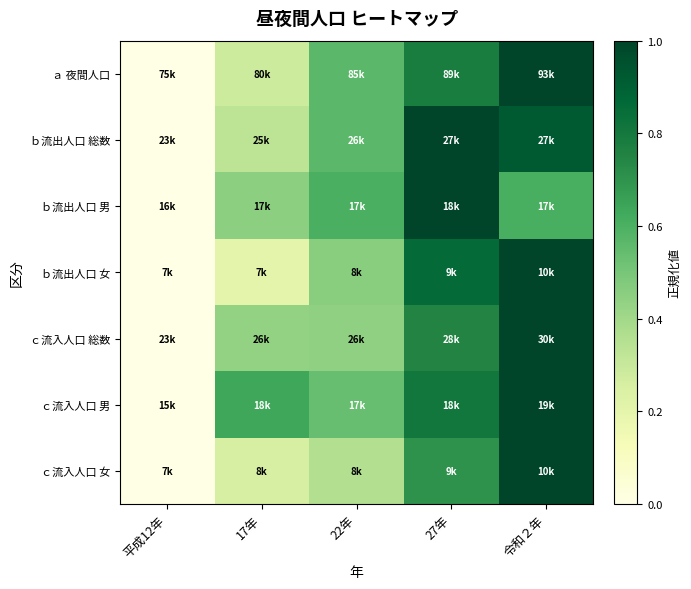

Reading right to left, transcribe all the data shown in this chart.

ａ 夜間人口: 令和２年=1.0	27年=0.8	22年=0.6	17年=0.3	平成12年=0.0
ｂ流出人口 総数: 令和２年=0.9	27年=1.0	22年=0.6	17年=0.3	平成12年=0.0
ｂ流出人口 男: 令和２年=0.6	27年=1.0	22年=0.6	17年=0.5	平成12年=0.0
ｂ流出人口 女: 令和２年=1.0	27年=0.9	22年=0.5	17年=0.2	平成12年=0.0
ｃ流入人口 総数: 令和２年=1.0	27年=0.8	22年=0.4	17年=0.4	平成12年=0.0
ｃ流入人口 男: 令和２年=1.0	27年=0.8	22年=0.5	17年=0.6	平成12年=0.0
ｃ流入人口 女: 令和２年=1.0	27年=0.7	22年=0.4	17年=0.3	平成12年=0.0